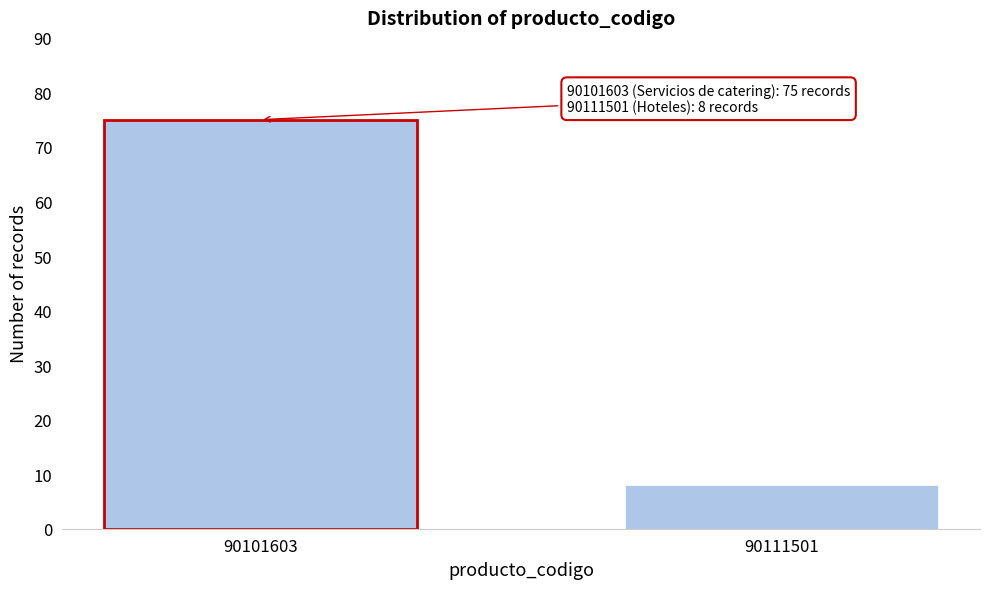

Reading right to left, what are all the values shown in this chart?

90111501=8	90101603=75